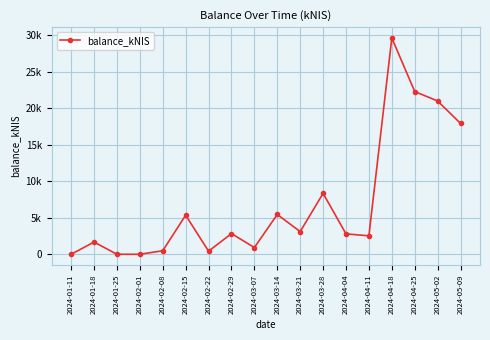

Reading left to right, extract all data points from this chart.

2024-01-11=0.0	2024-01-18=1674.9	2024-01-25=0.0	2024-02-01=0.0	2024-02-08=484.2	2024-02-15=5353.6	2024-02-22=426.5	2024-02-29=2831.3	2024-03-07=924.0	2024-03-14=5455.7	2024-03-21=3107.8	2024-03-28=8347.4	2024-04-04=2797.2	2024-04-11=2532.6	2024-04-18=29646.2	2024-04-25=22308.2	2024-05-02=21006.7	2024-05-09=17936.6